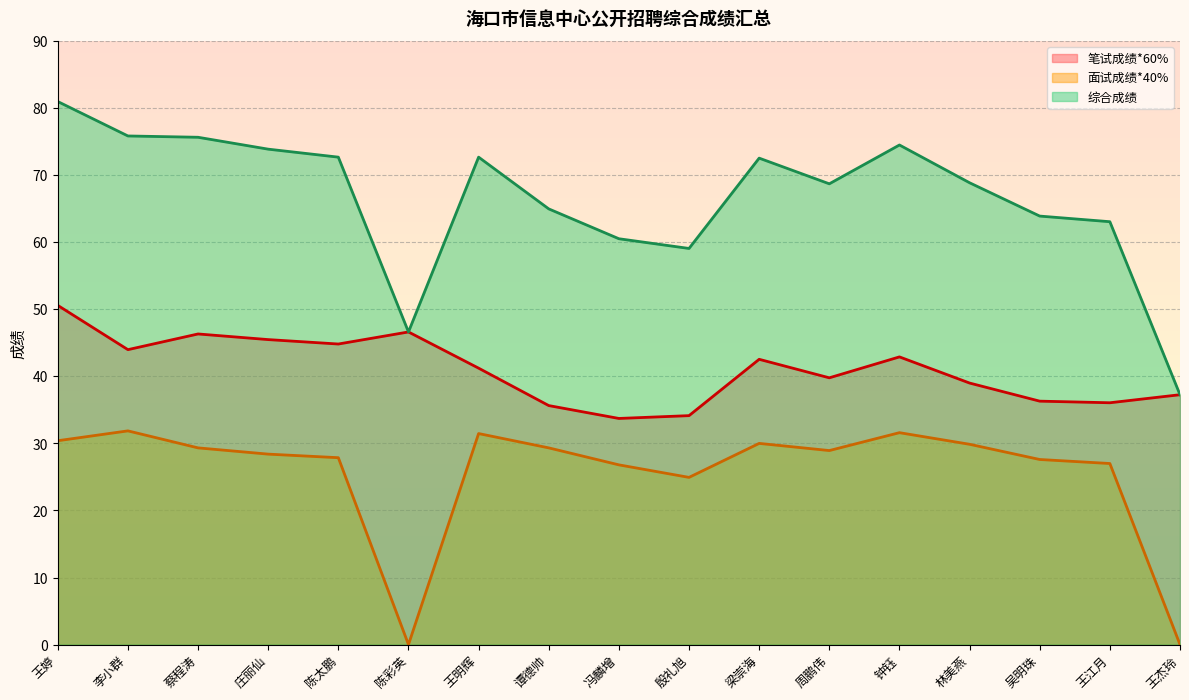

What is the spread (max minus min) of values at 谭德帅?

35.6